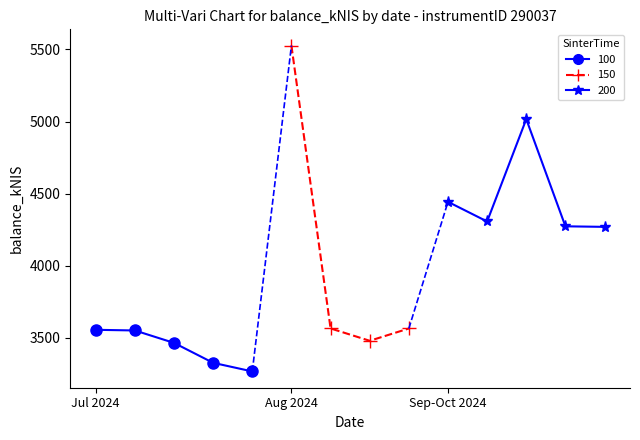

List the labels in order of value, smallest first.

2024-08-08, 2024-08-01, 2024-07-25, 2024-08-29, 2024-07-18, 2024-07-11, 2024-09-05, 2024-08-22, 2024-10-10, 2024-10-01, 2024-09-19, 2024-09-12, 2024-09-26, 2024-08-15